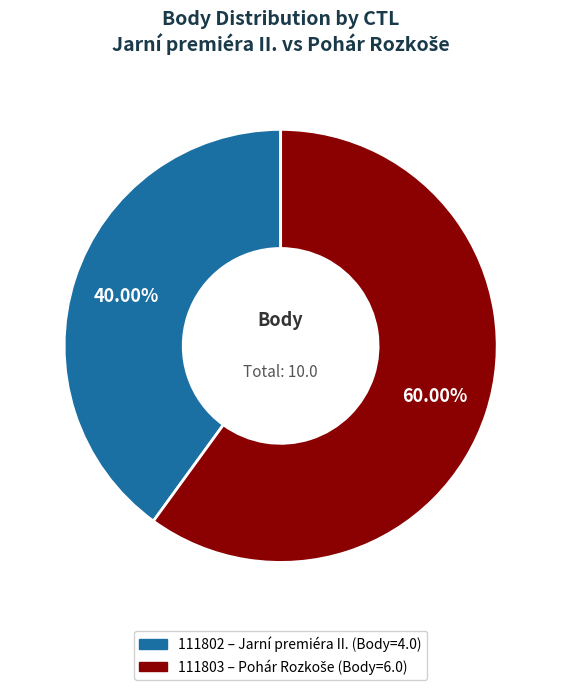

How many segments does this pie chart have?

2